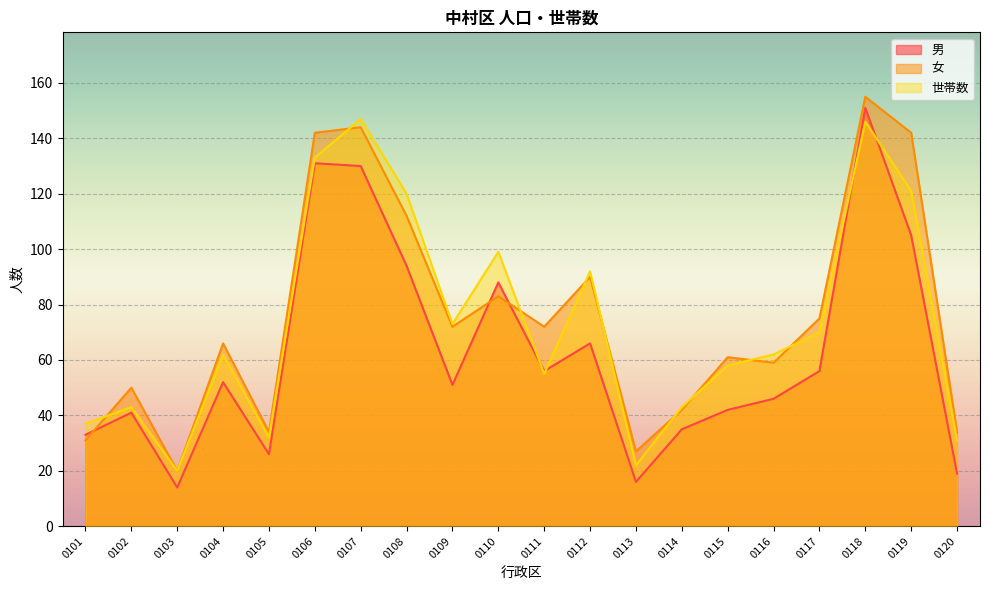

How many interior local valleys does the 世帯数 series have?

5